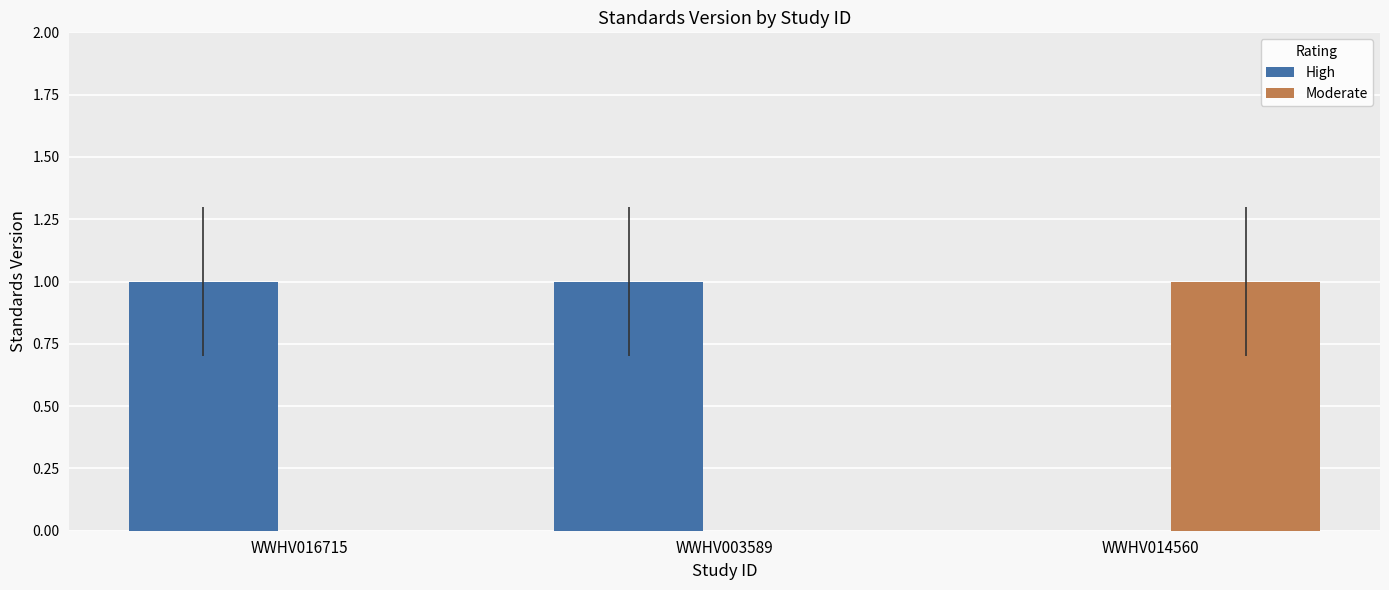

How many Moderate values are between 0 and 1?

3